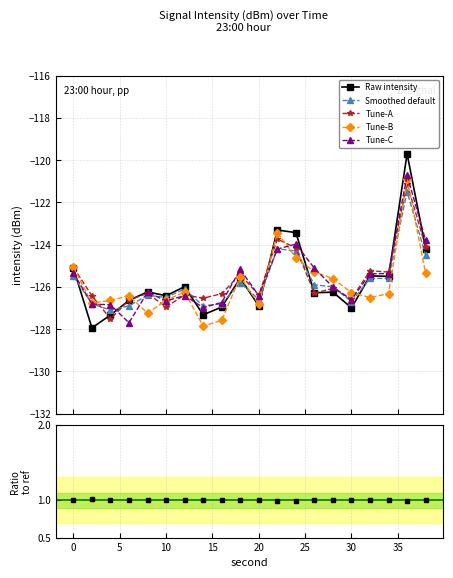

Rank the series at 17 from highest to lowest value.

Ratio, Tune-A, Tune-C, Raw intensity, Smoothed default, Tune-B